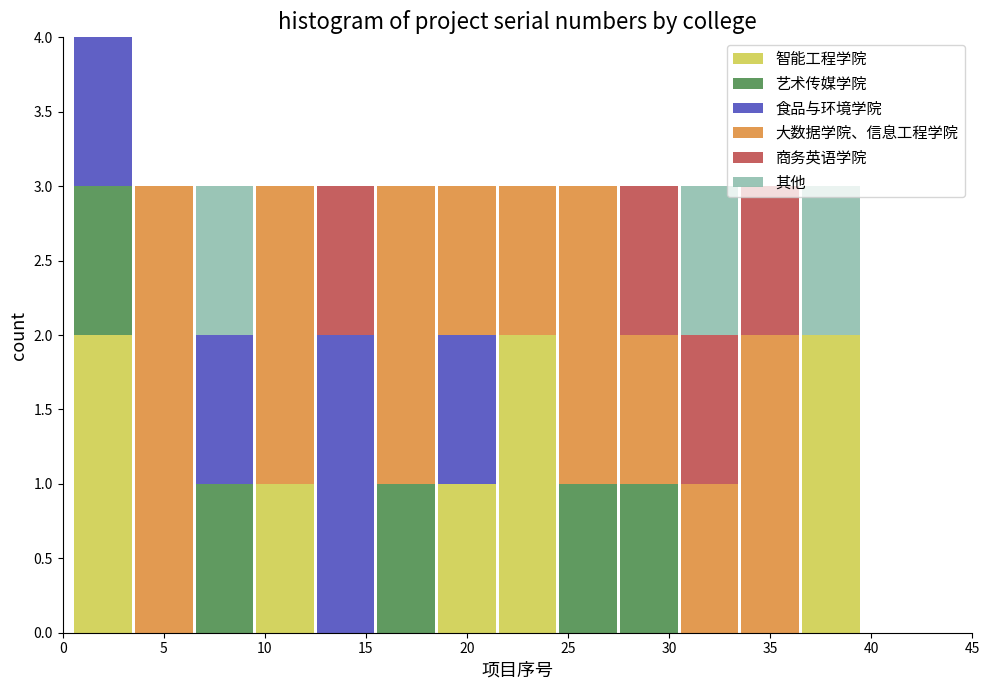

Reading left to right, transcribe this chart: for each stacked bar, give the range it covers on the x-axis and its total height. The values are not printed on the chart, so give them approximately, as read against the axis.

0.5 to 3.5: 4
3.5 to 6.5: 3
6.5 to 9.5: 3
9.5 to 12.5: 3
12.5 to 15.5: 3
15.5 to 18.5: 3
18.5 to 21.5: 3
21.5 to 24.5: 3
24.5 to 27.5: 3
27.5 to 30.5: 3
30.5 to 33.5: 3
33.5 to 36.5: 3
36.5 to 39.5: 3
39.5 to 42.5: 0